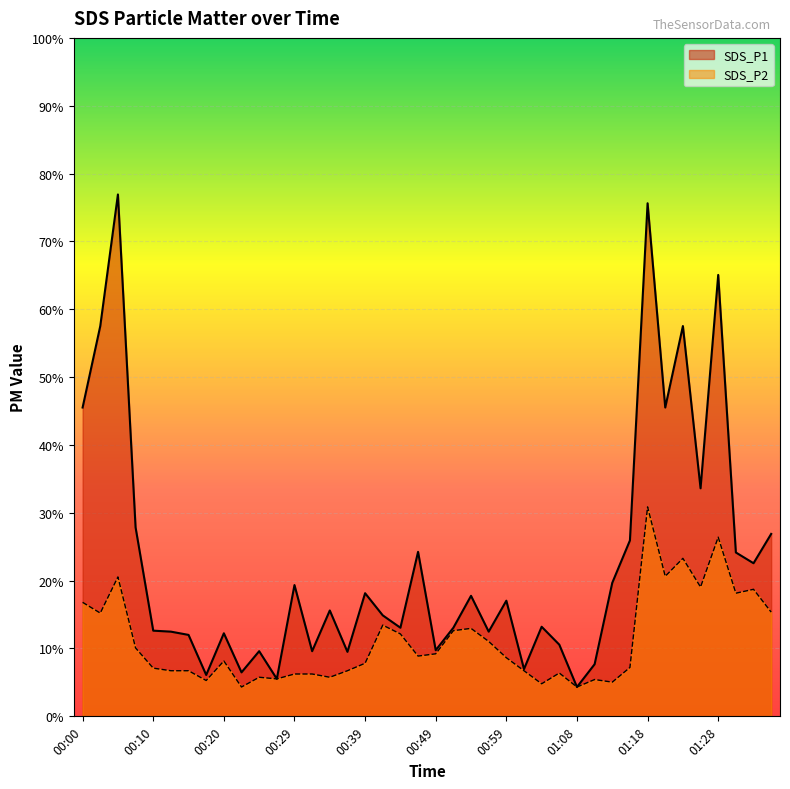

Where does the SDS_P1 series first go above 3?

00:00